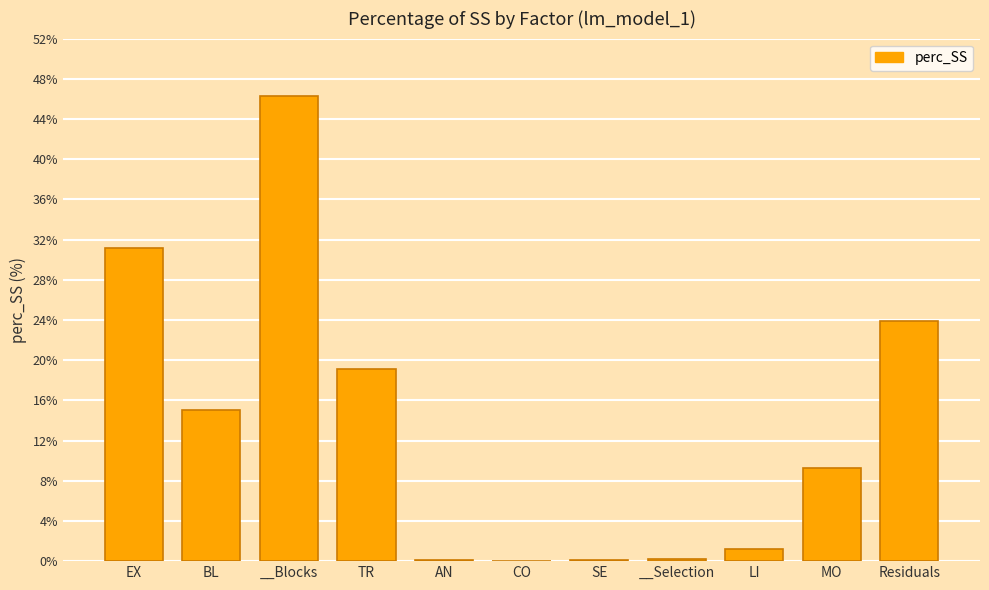

The value at MO is 9.3. True or false?

True